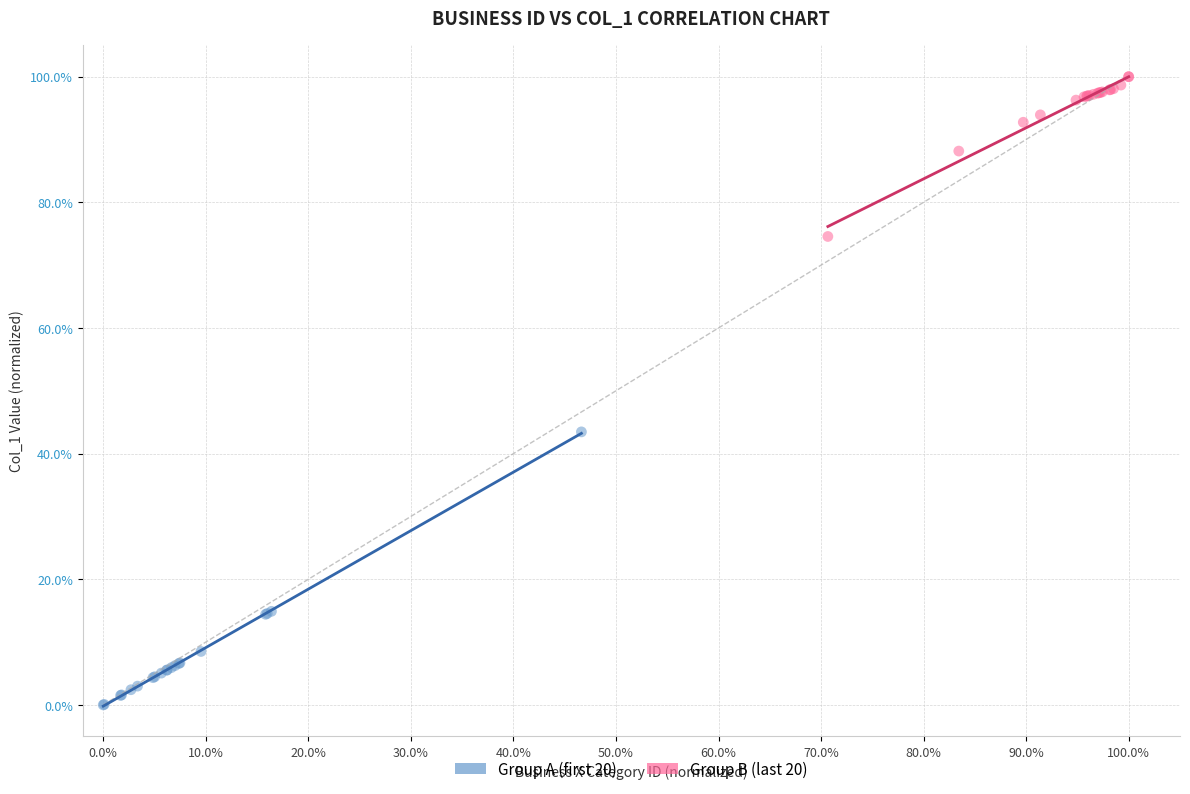

What are all the series names shown in the legend?

Group A (first 20), Group B (last 20)